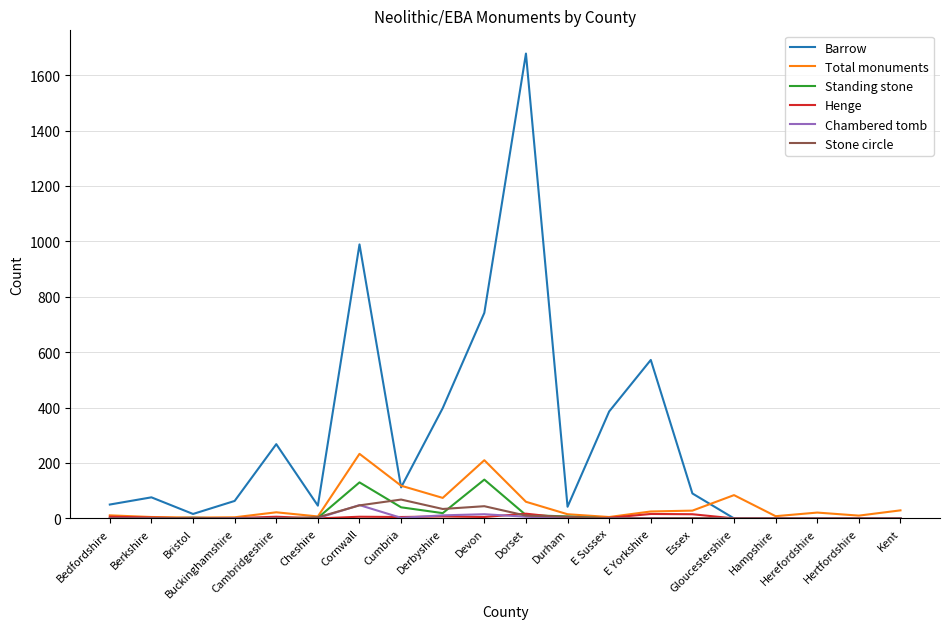

What is the maximum value shown in the chart?

1678